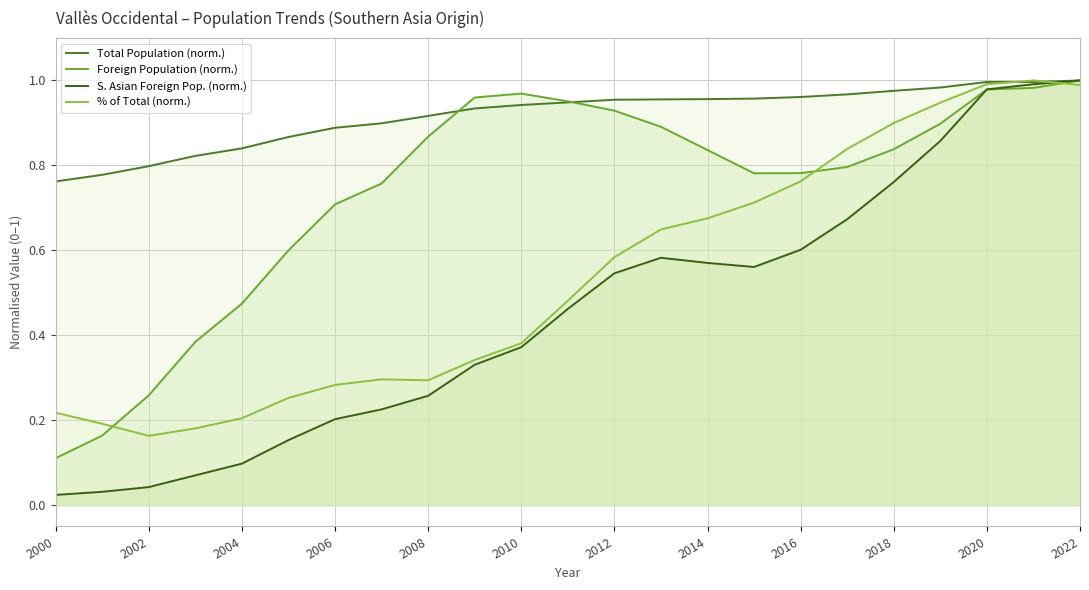

The value of S. Asian Foreign Pop. (norm.) at 2022 is 1.0. True or false?

True